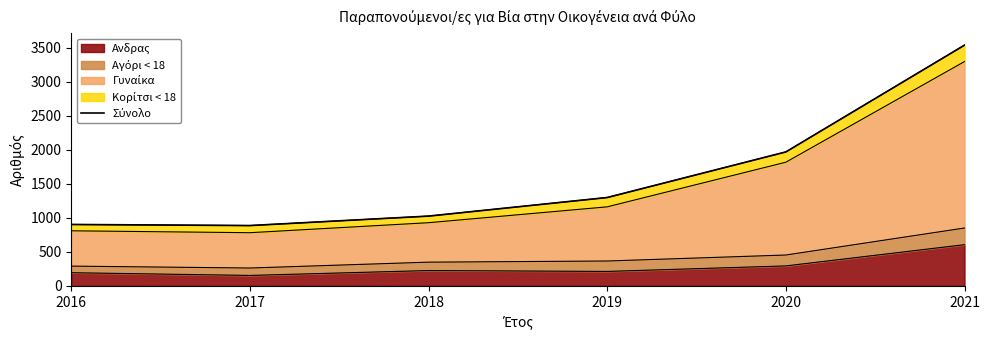

What is the approximate value at 2020, to the nearest 10?

1970